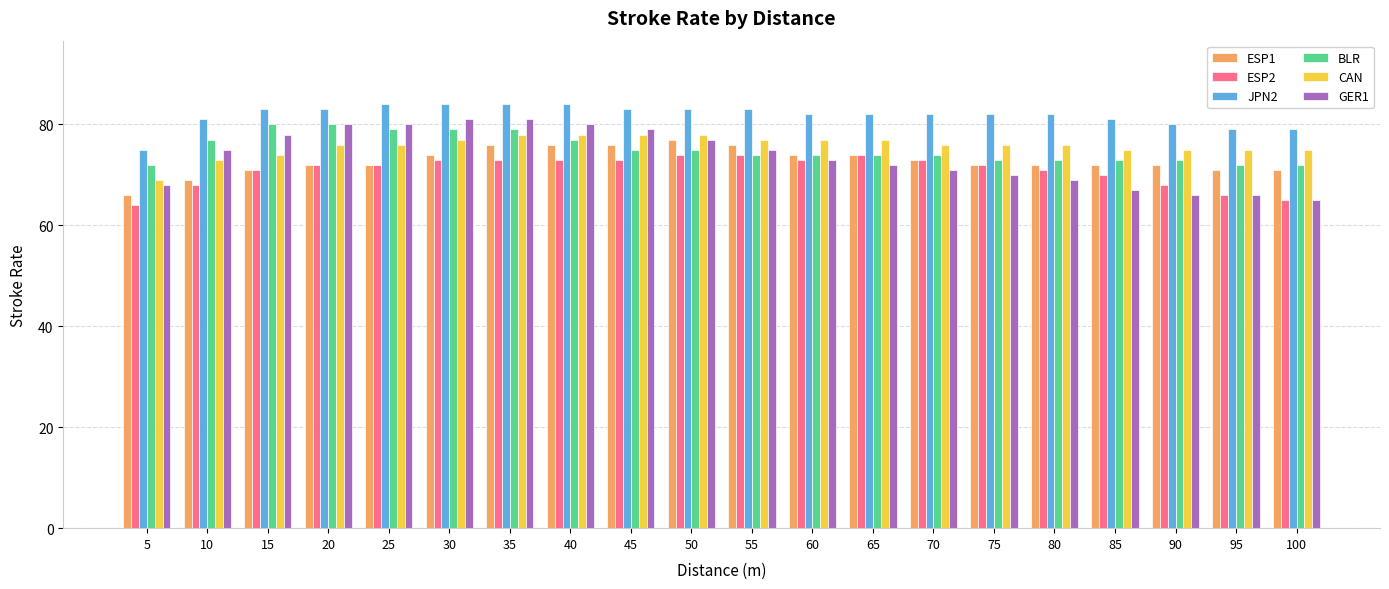

Read the JPN2 value at 50.

83